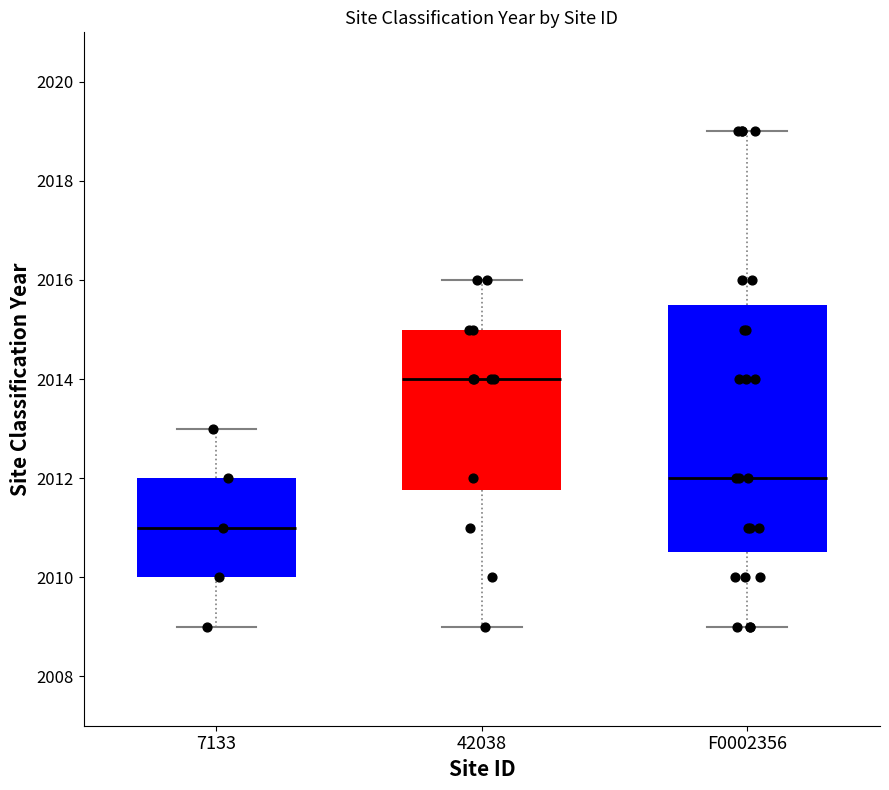

Which box's median line is the lowest?

7133